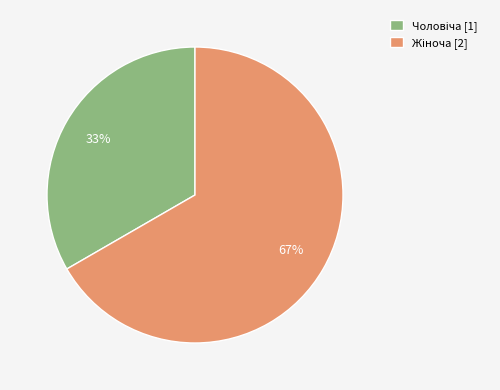

To the nearest percent, what is the average slice percentage?

50%